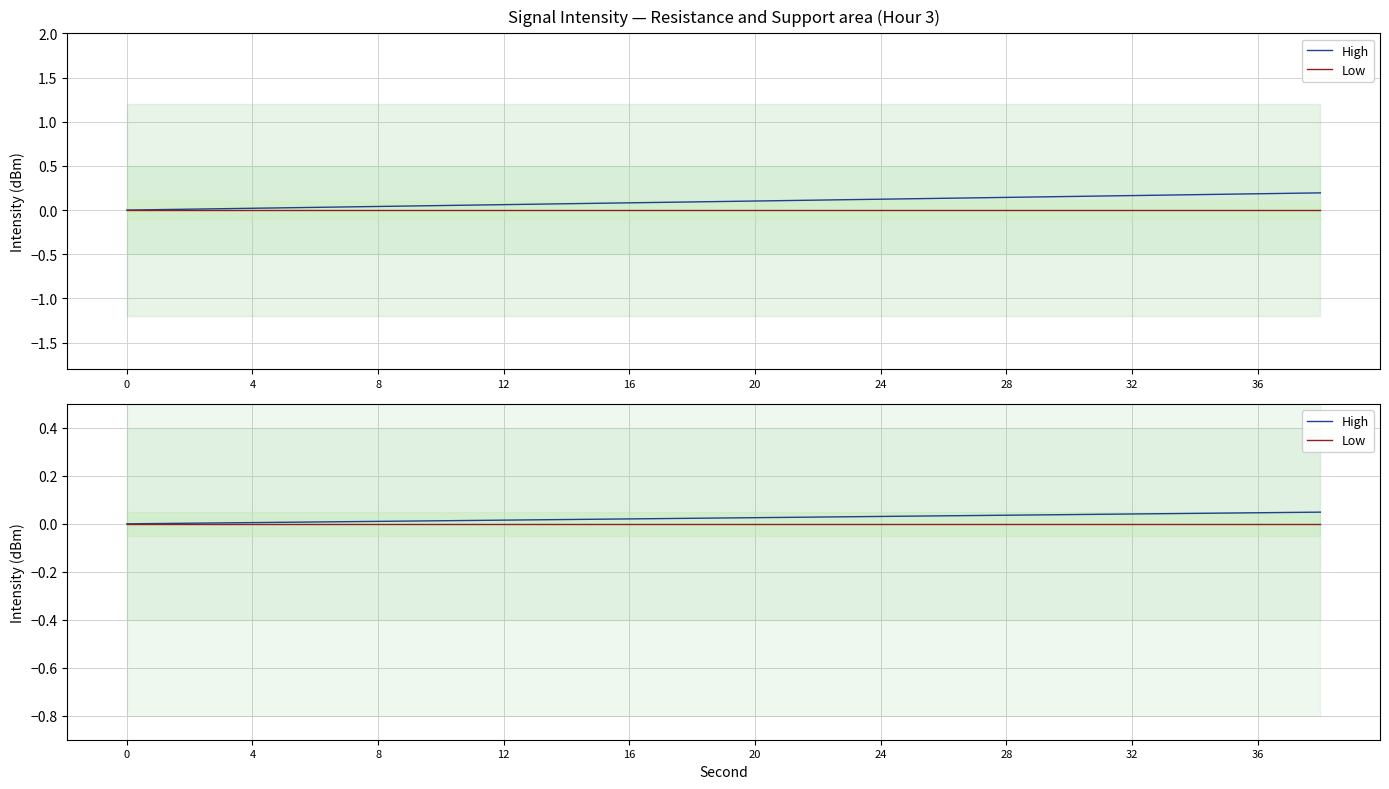

Which series has the widest spread of values?

High